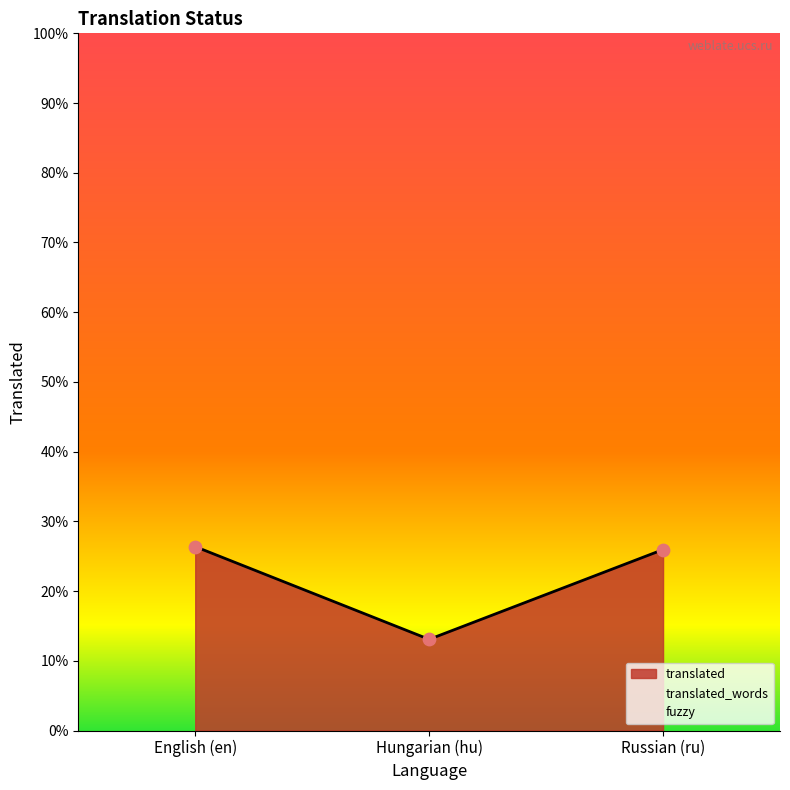

Which series contains the lowest Y value?

fuzzy